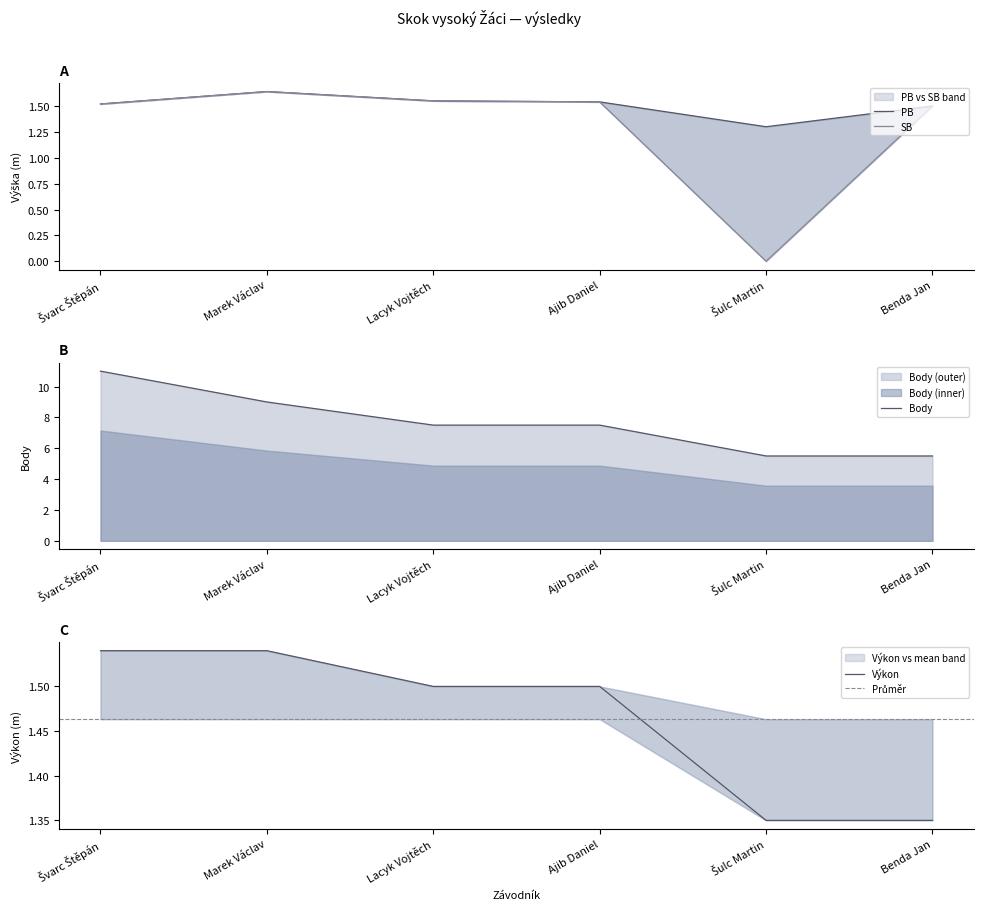

At which label is Výkon closest to 1?

Šulc Martin